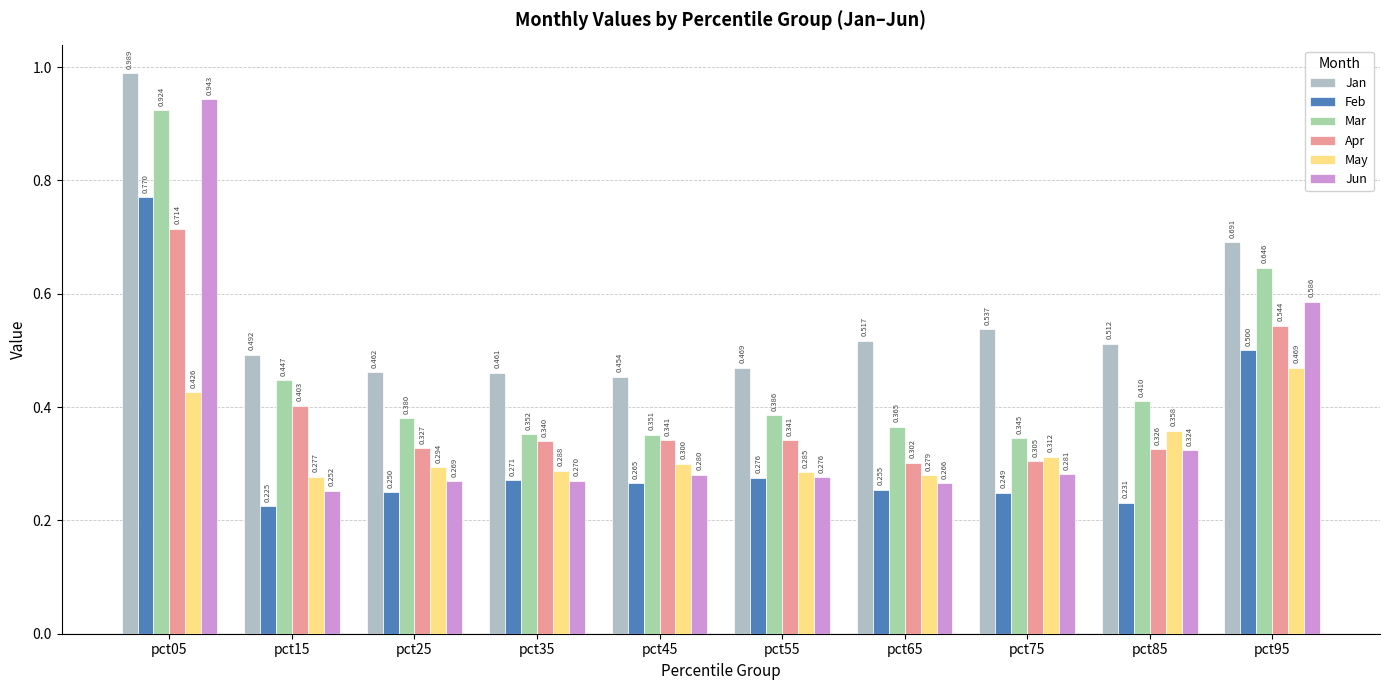

At which category does the chart reach its minimum across all series?

pct15